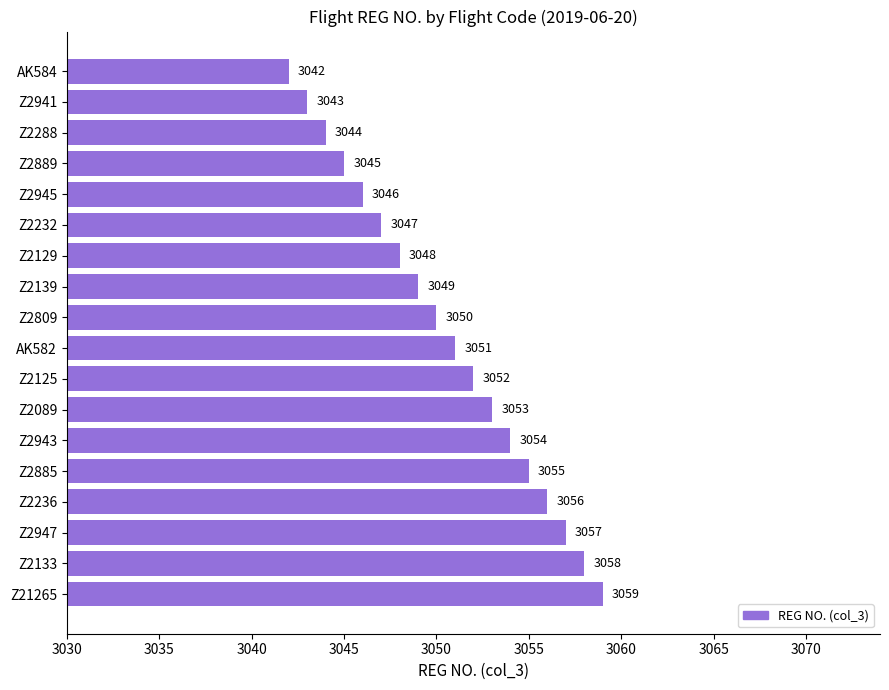

How many values are below 3051?

9